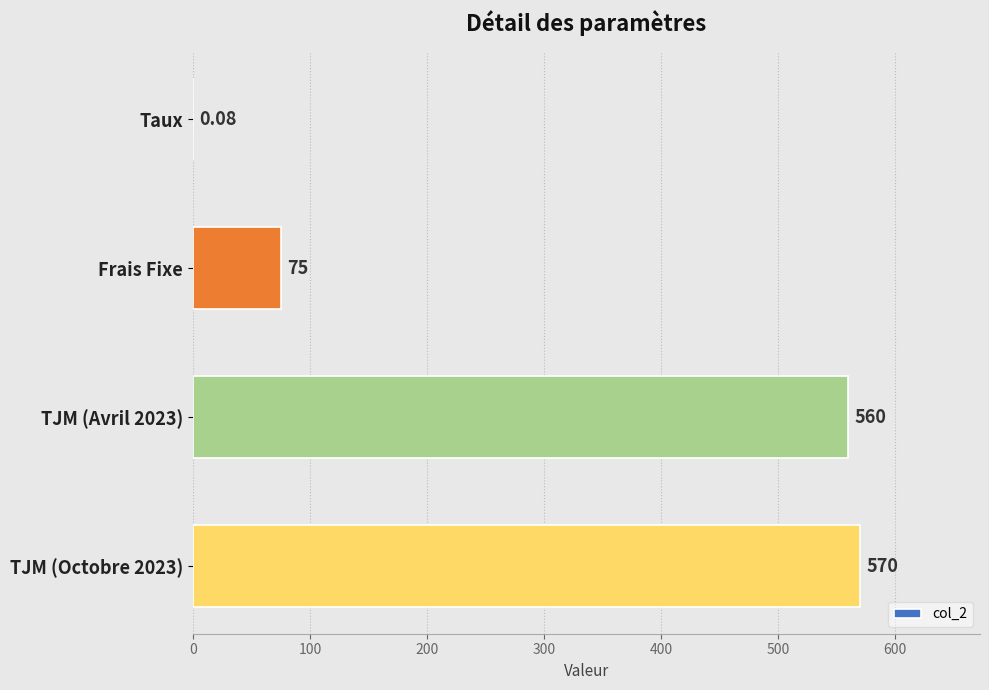

At which label is the value closest to 285?

Frais Fixe